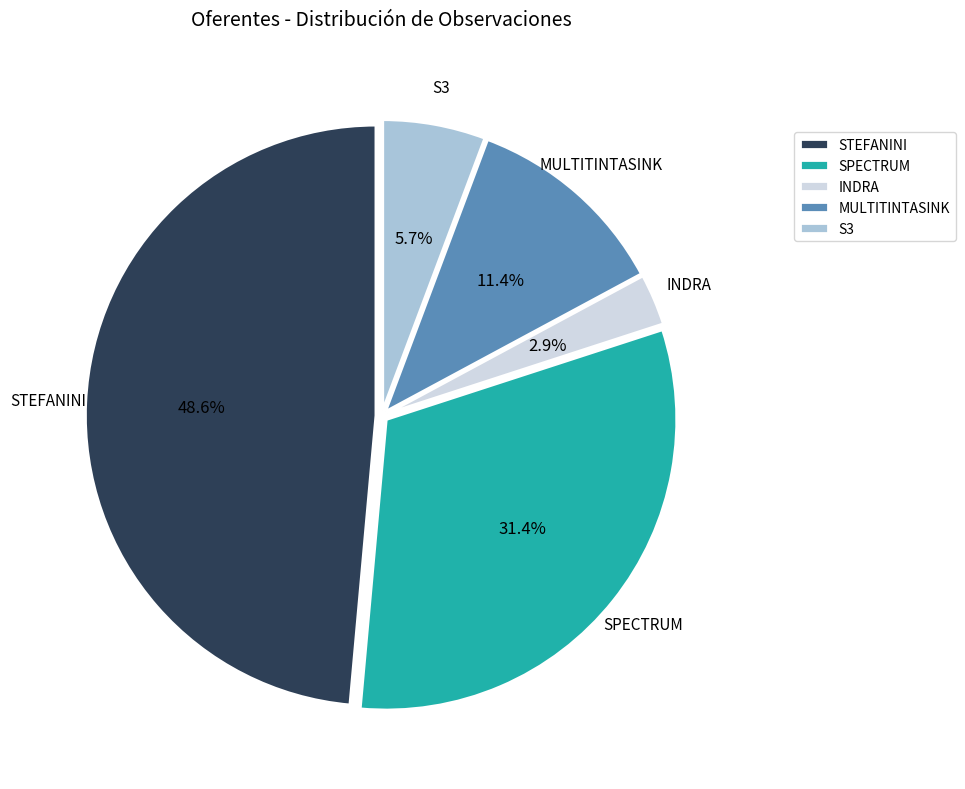

How many segments does this pie chart have?

5